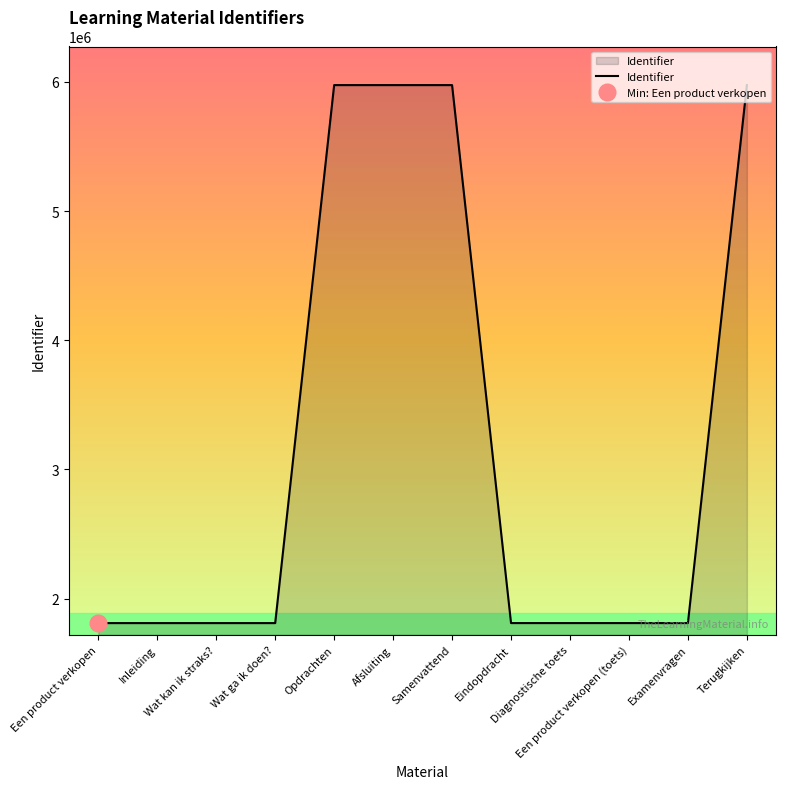

Reading right to left, extract all data points from this chart.

5974615	1810686	1810685	1810682	1810668	5974609	5974608	5974606	1810551	1810549	1810547	1810546